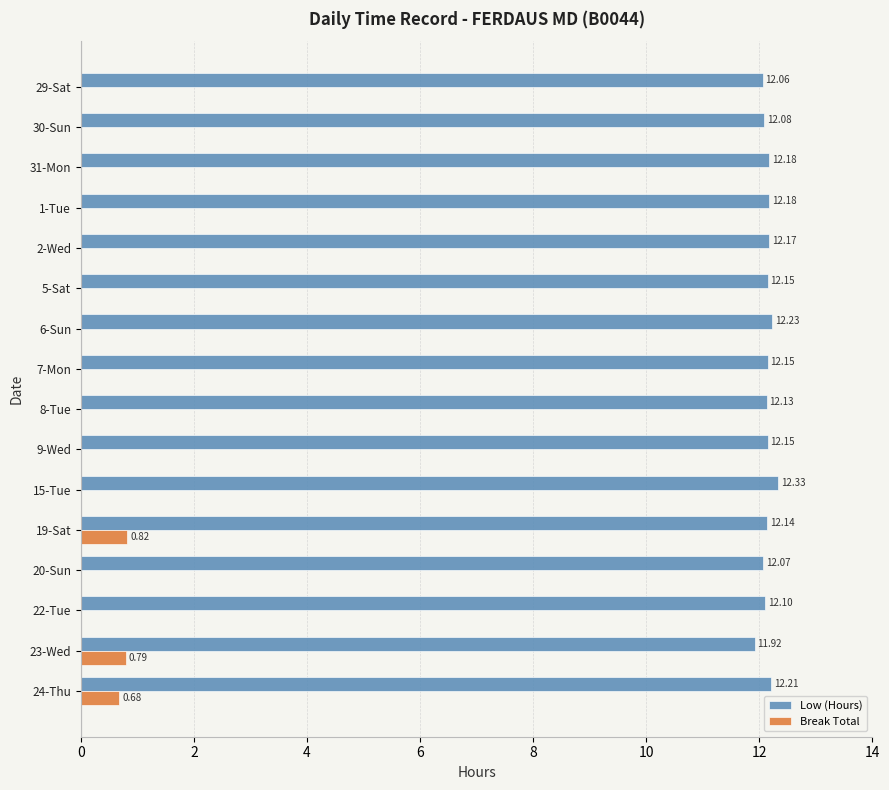

At which category is the sum across all series the highest?

19-Sat